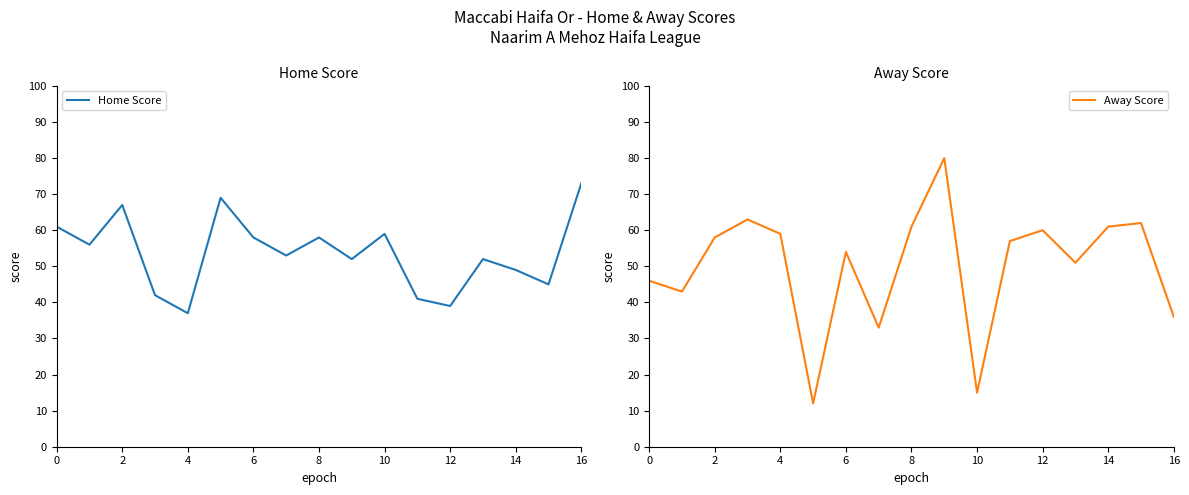

Is it true that Home Score equals 27 at 15?

False